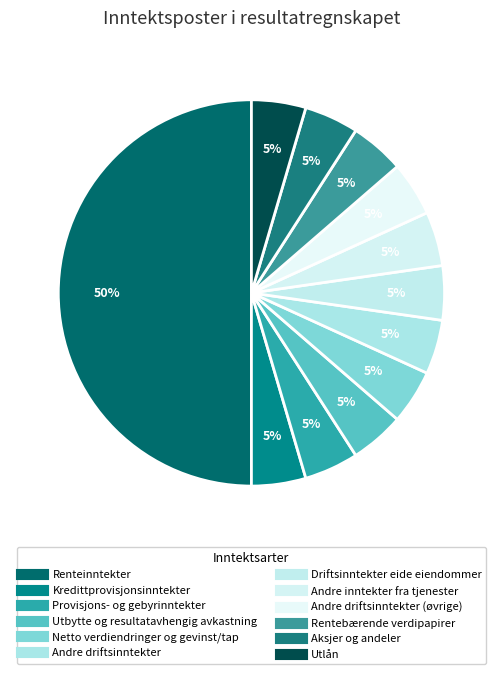

Count the number of slices in the pie.

12